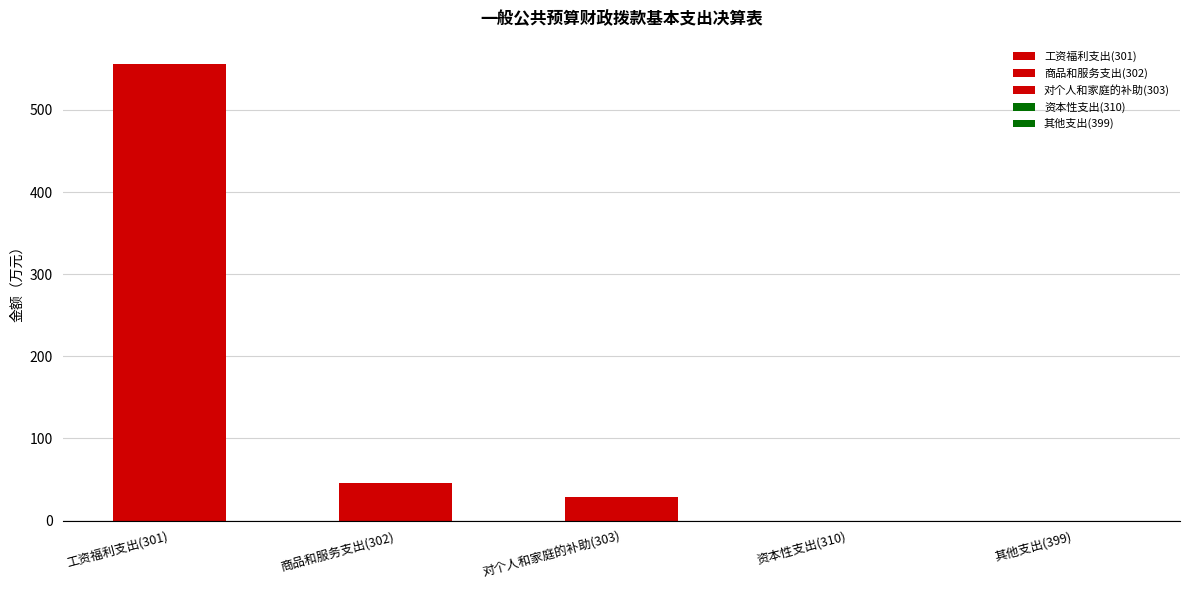

Rank the categories by value from lowest to highest.

资本性支出(310), 其他支出(399), 对个人和家庭的补助(303), 商品和服务支出(302), 工资福利支出(301)